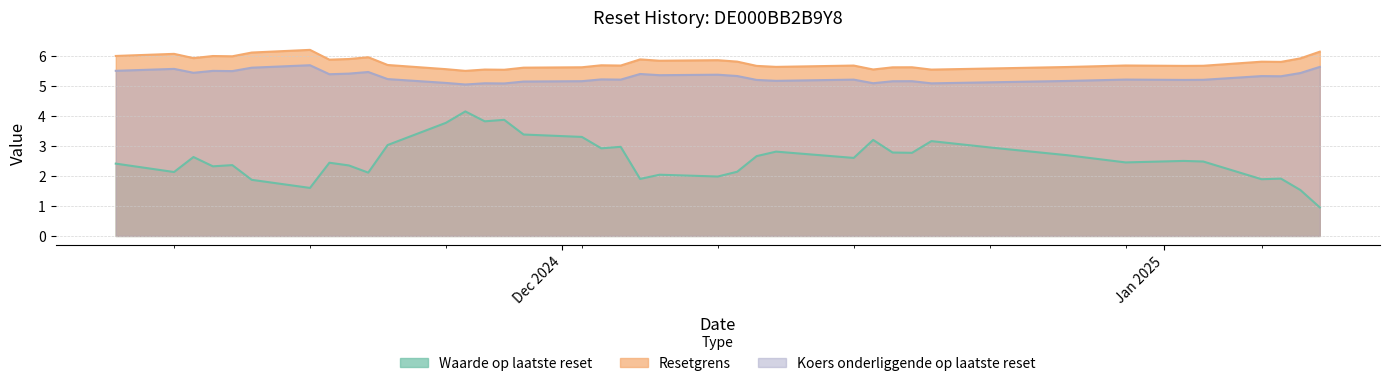

True or false: Koers onderliggende op laatste reset has a value of 2.3 at 2024-12-02.

False